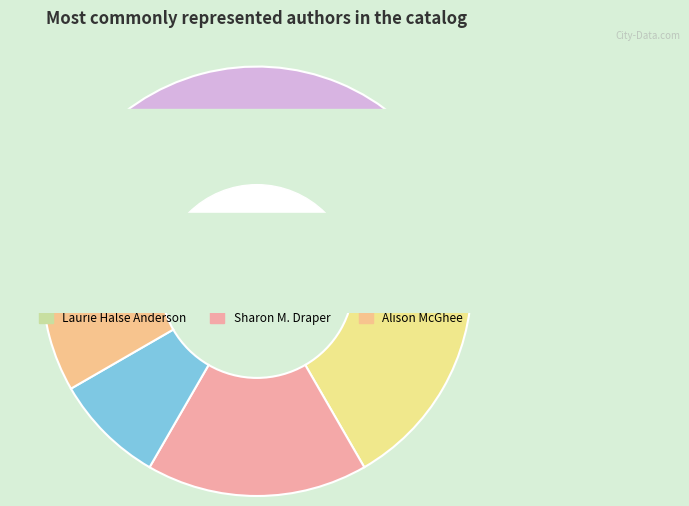

To the nearest percent, what portion does Alicia D. Williams (556845224) represent?

8%